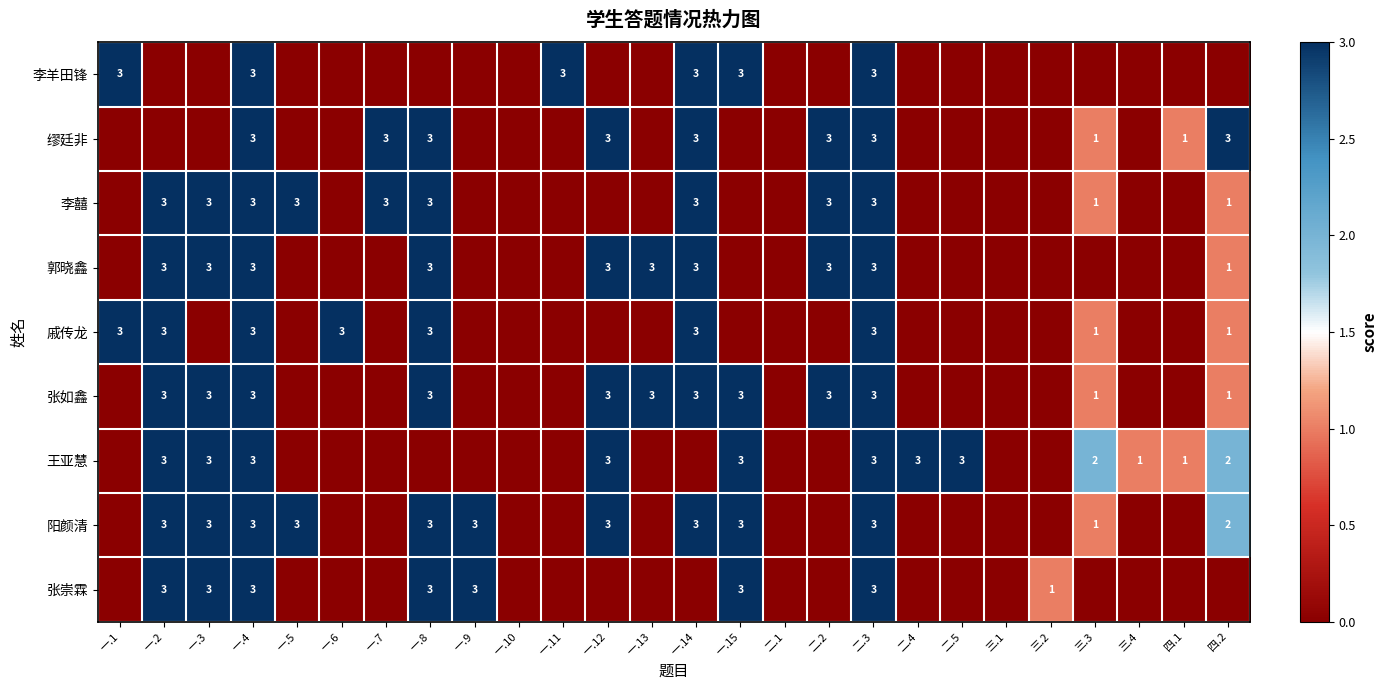

The 张如鑫 series shows 1 at 一.8. True or false?

False